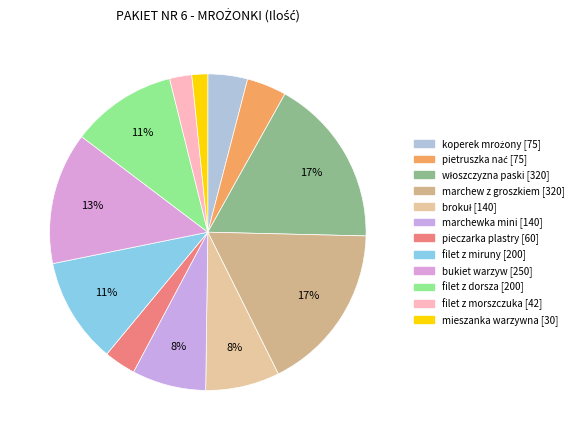

How many slices are in this pie chart?

12